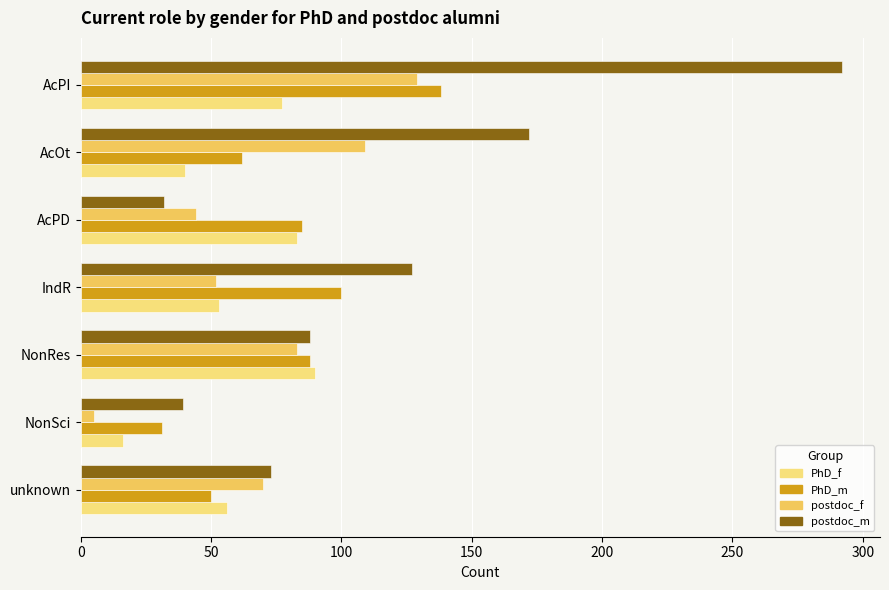

What is the value of the PhD_m bar at the 5th from the left?

85